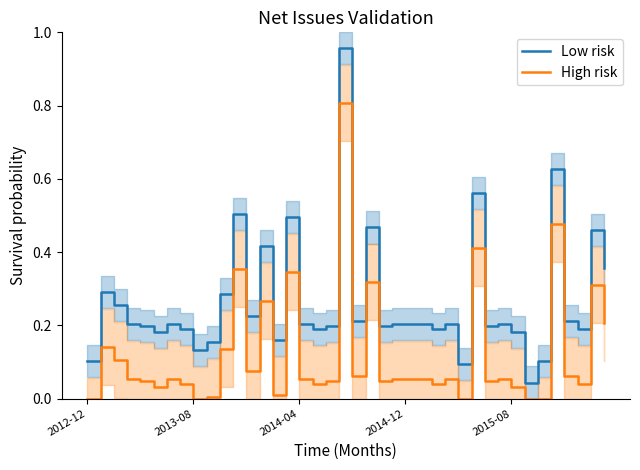

What is the difference between the maximum and second lowest values in the High risk series?

0.8